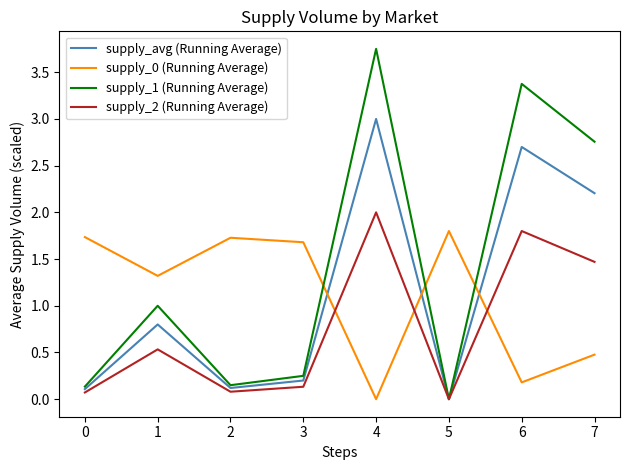

Rank the series by their maximum value, from lowest to highest.

supply_0 (Running Average), supply_2 (Running Average), supply_avg (Running Average), supply_1 (Running Average)